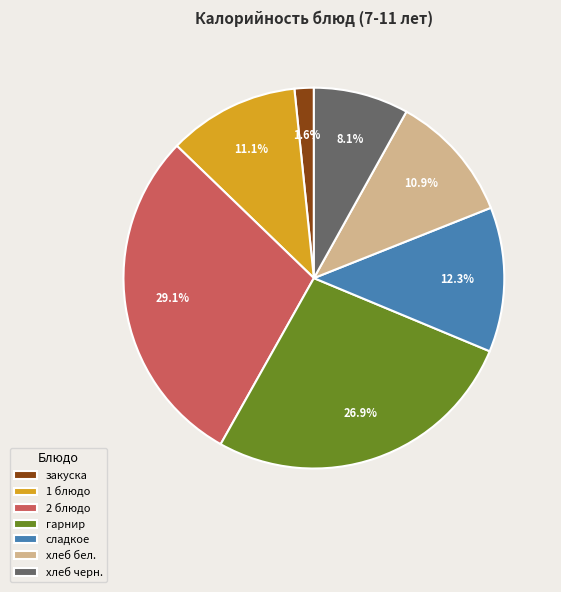

The 2 блюдо slice represents 29% of the pie. True or false?

True